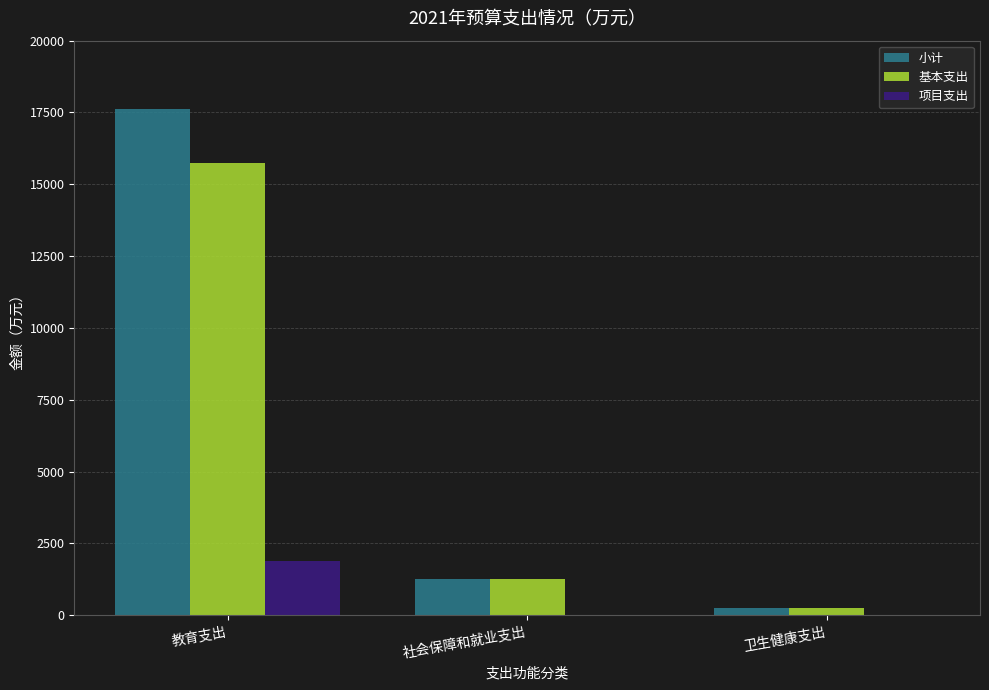

At which category is the sum across all series the highest?

教育支出